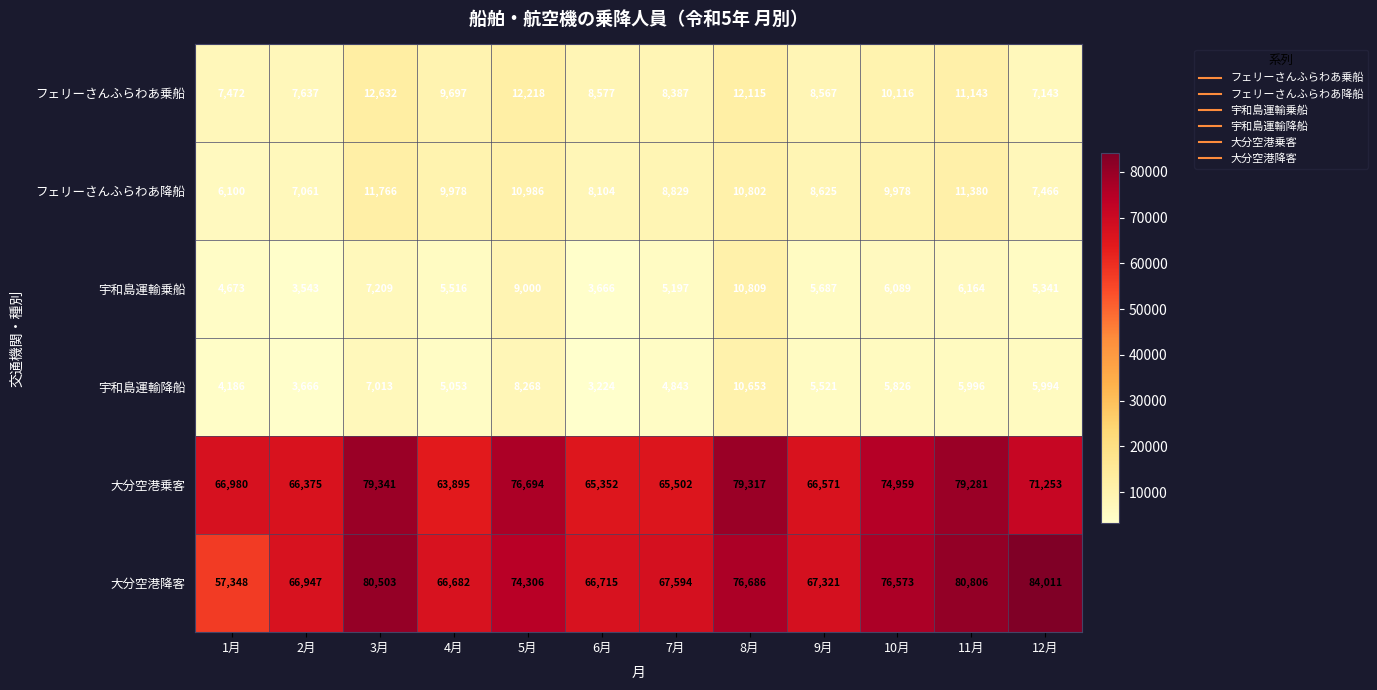

Rank the series by their maximum value, from lowest to highest.

宇和島運輸降船, 宇和島運輸乗船, フェリーさんふらわあ降船, フェリーさんふらわあ乗船, 大分空港乗客, 大分空港降客